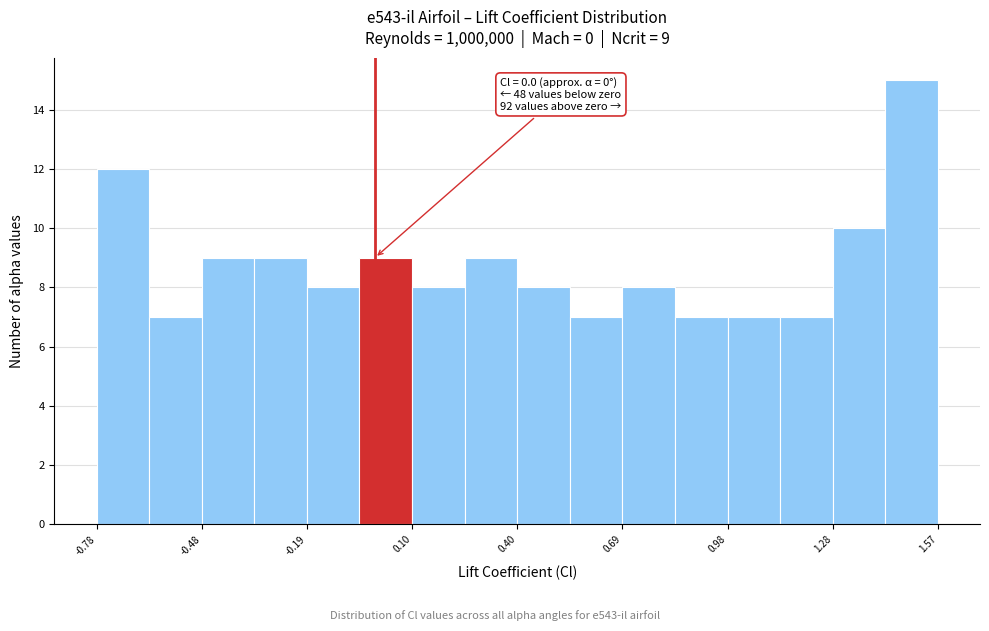

Read against the x-axis, roughly where is the centre of the tallest bar?

1.50